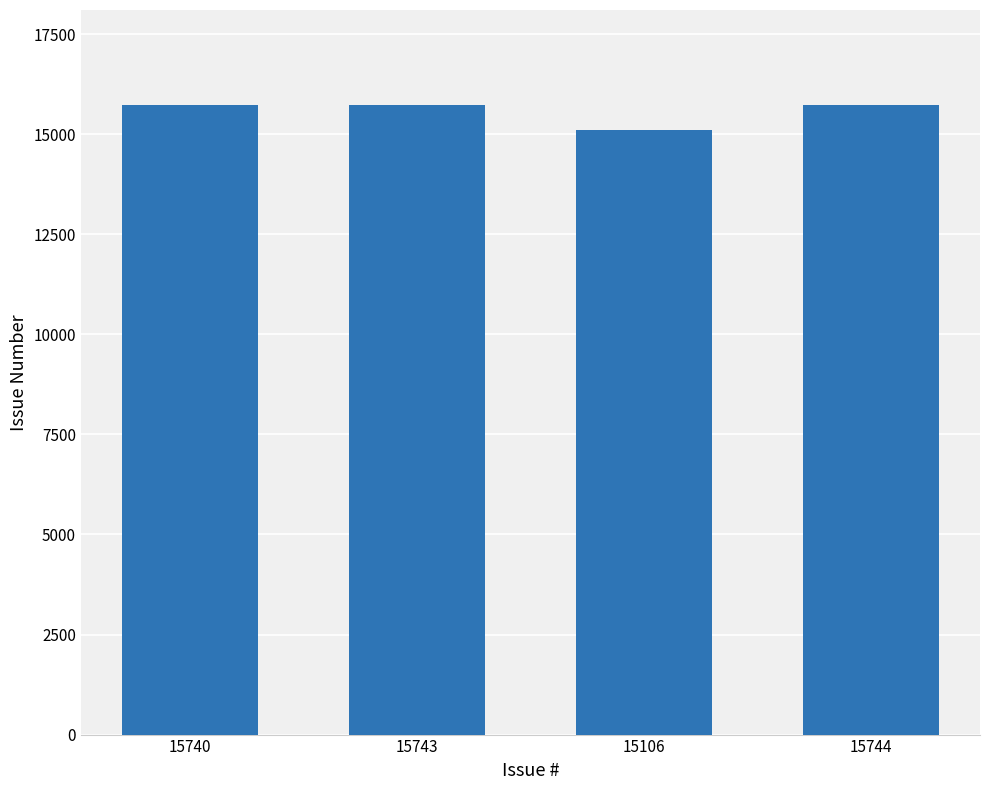

At which category does the chart reach its minimum across all series?

15106